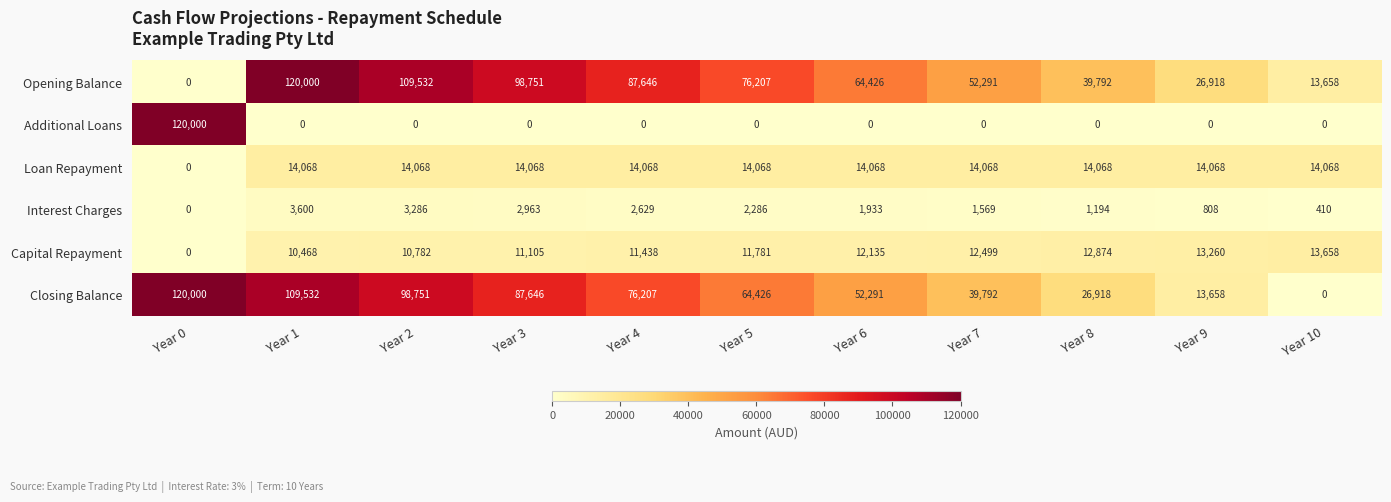

What is the sum of the Opening Balance values at Year 0 and Year 9?

26918